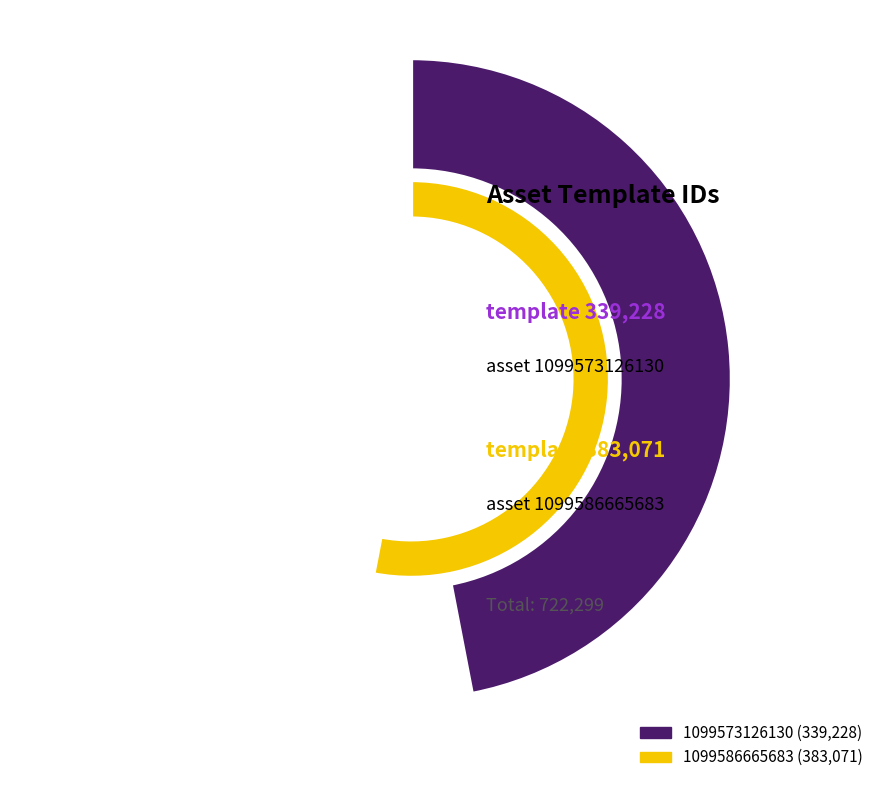

What is the largest slice in the pie chart?

1099586665683